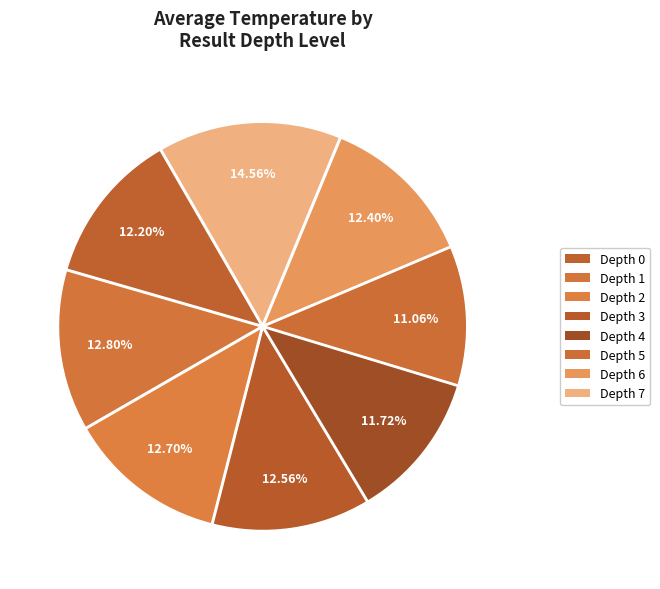

Is there any slice that represents more than half of the pie?

No